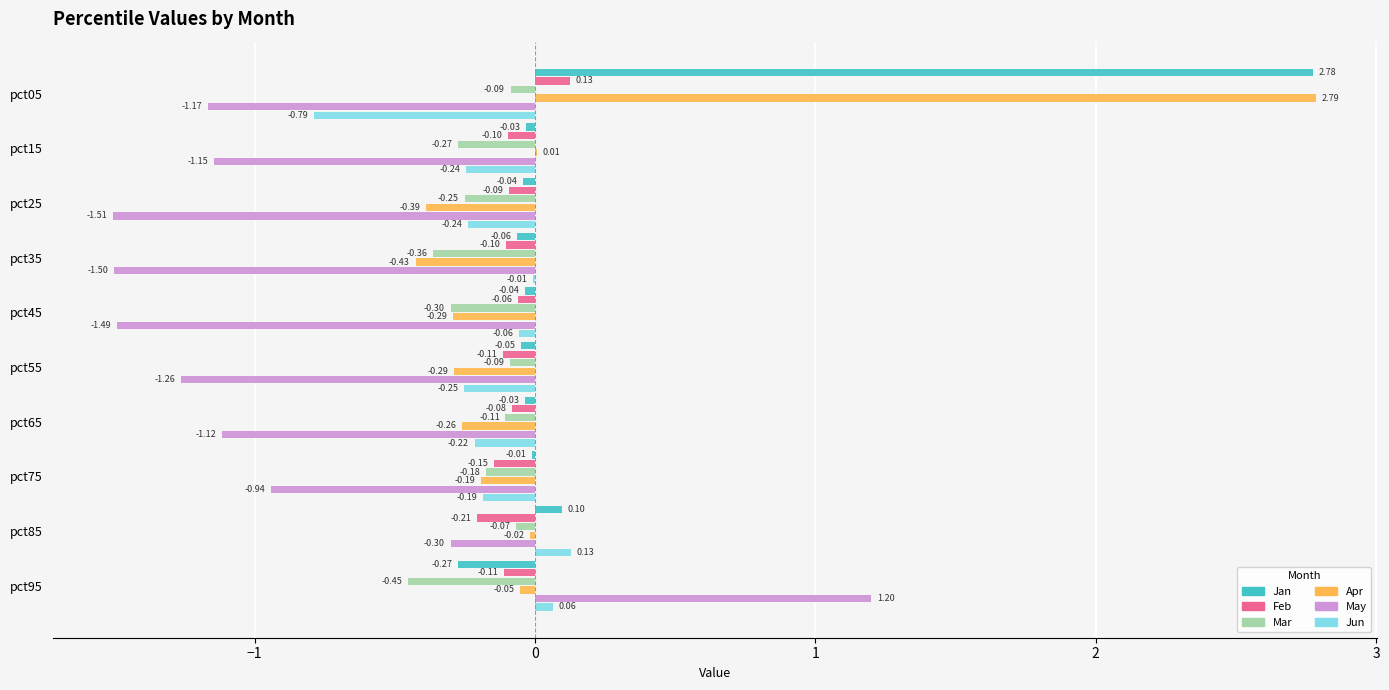

At which category is the sum across all series the highest?

pct05